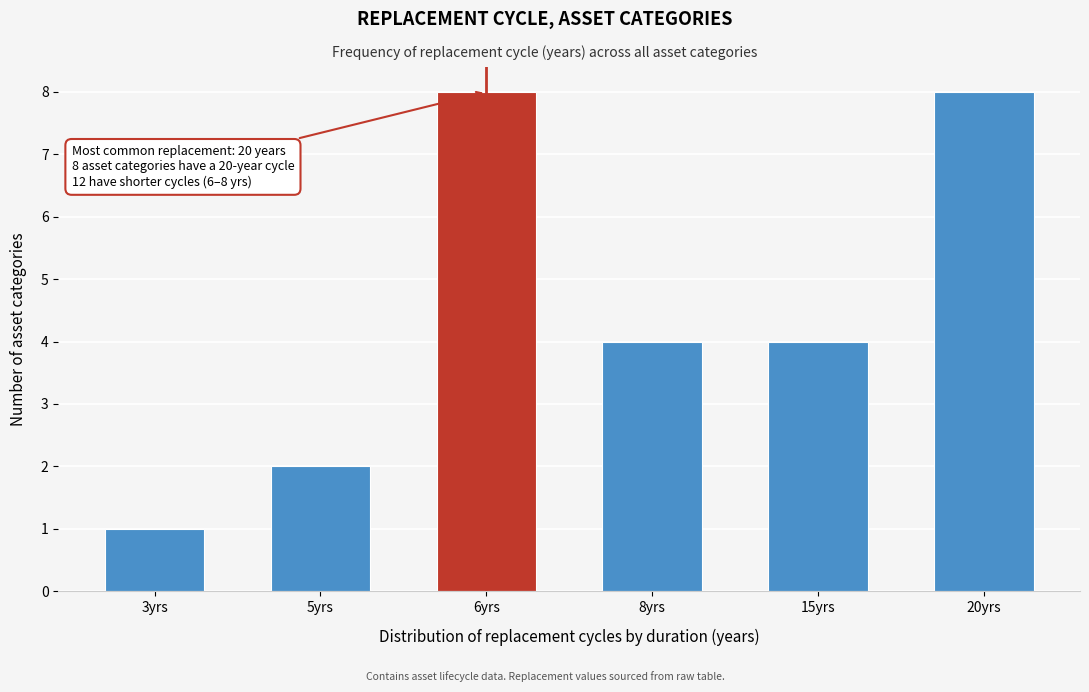

Reading right to left, what are all the values shown in this chart?

20yrs=8	15yrs=4	8yrs=4	6yrs=8	5yrs=2	3yrs=1